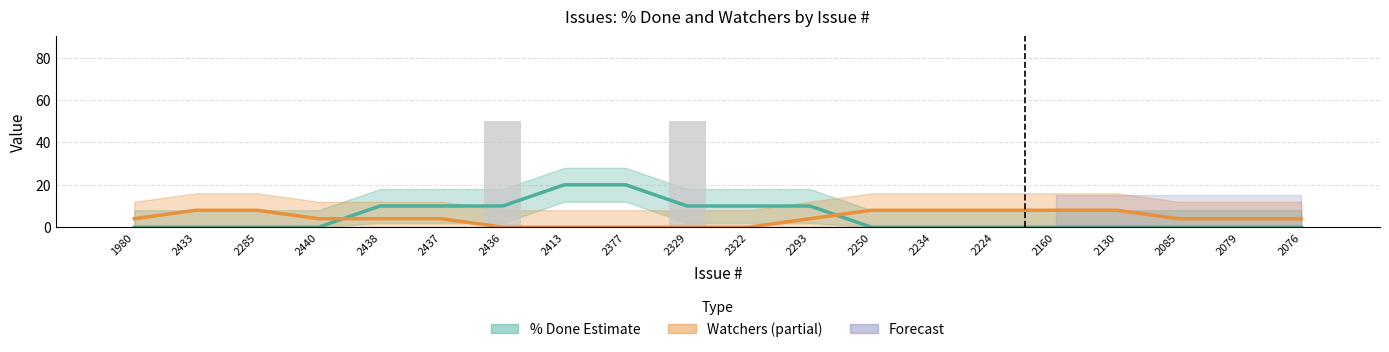

The value of Watchers (smoothed × 20) at 2079 is 7. True or false?

False